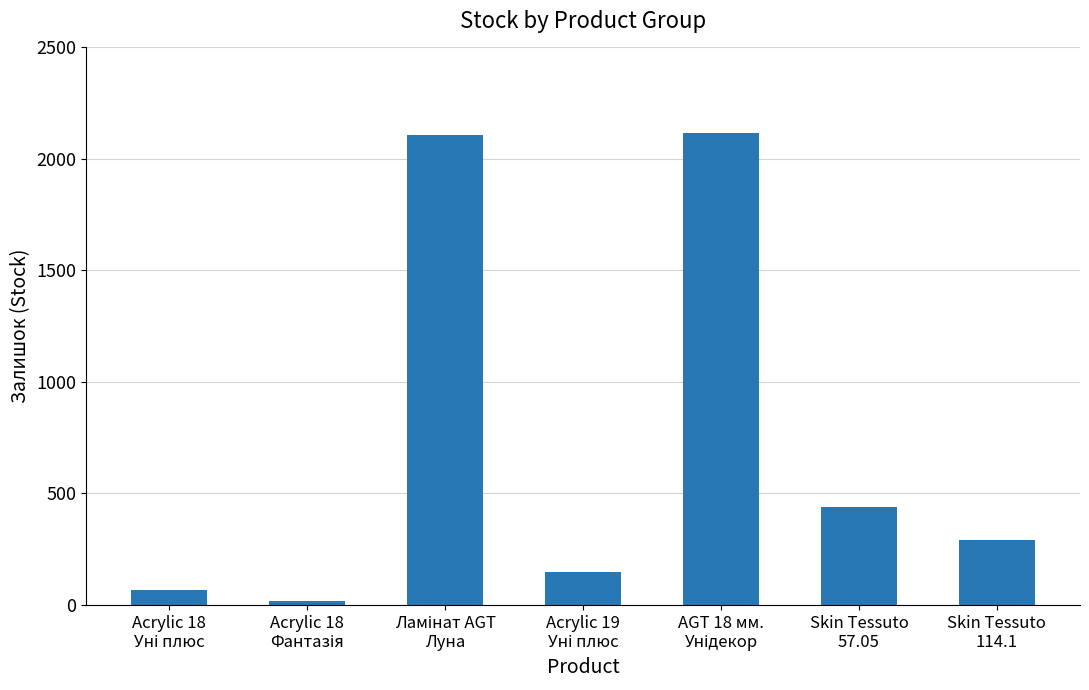

What is the average value?

740